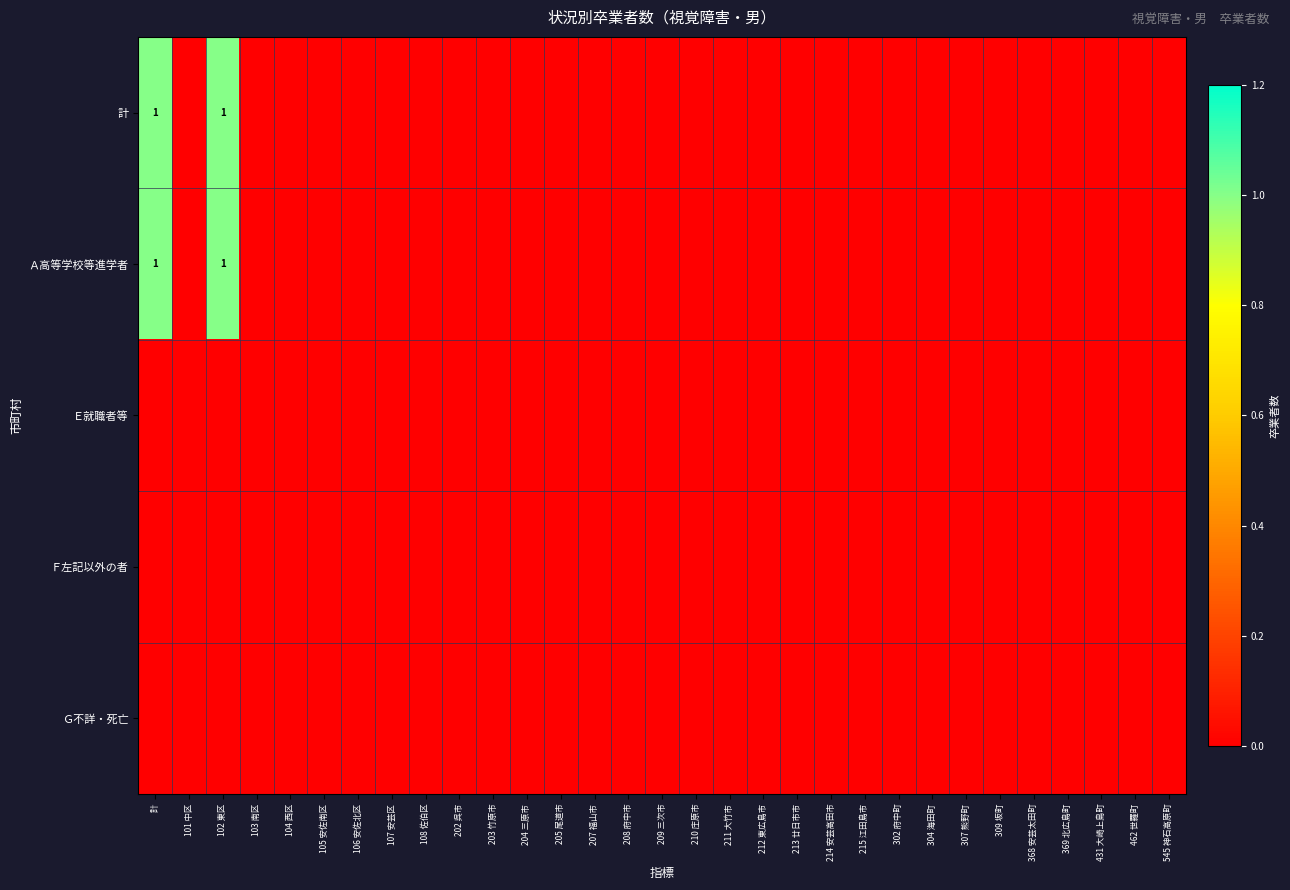

Is it true that Ａ高等学校等進学者 equals 1 at 212 東広島市?

False